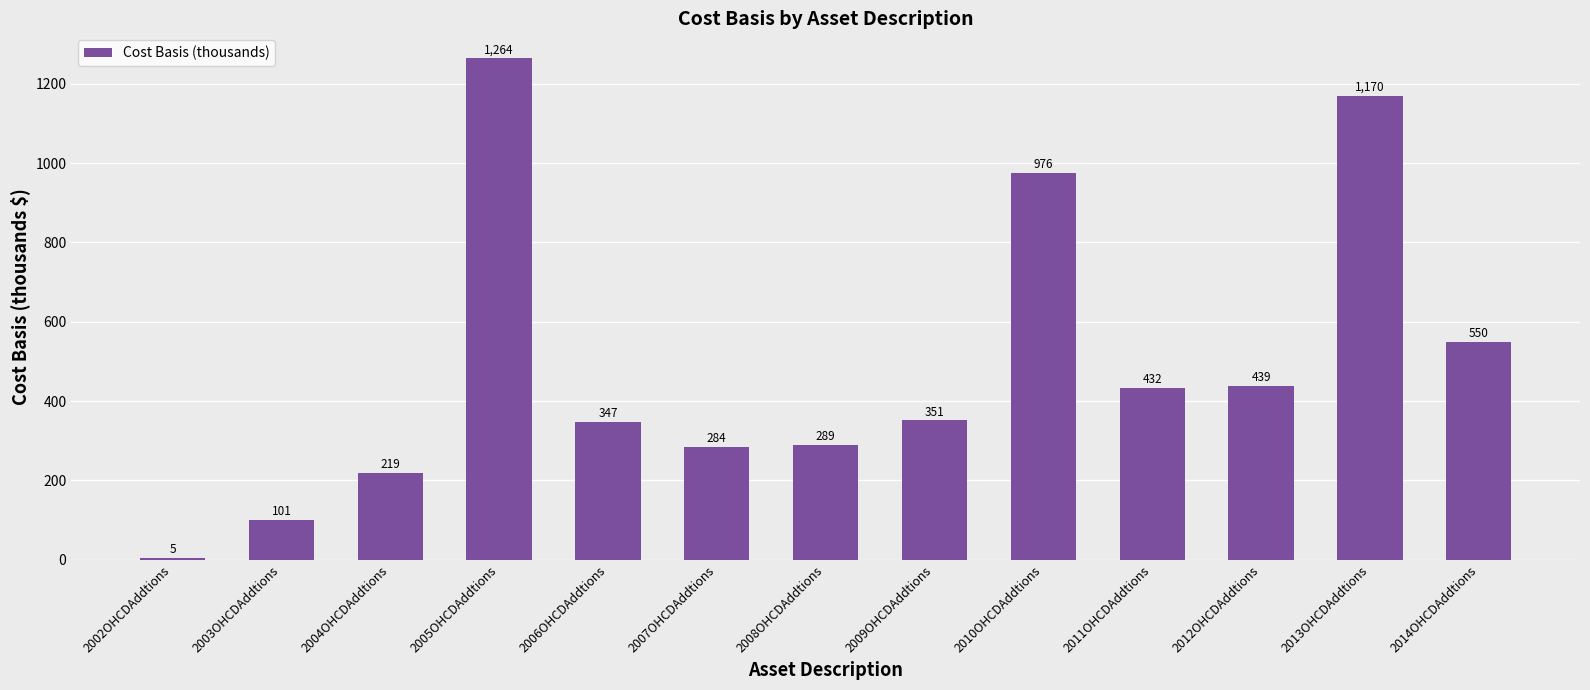

How many values exceed 351?

7